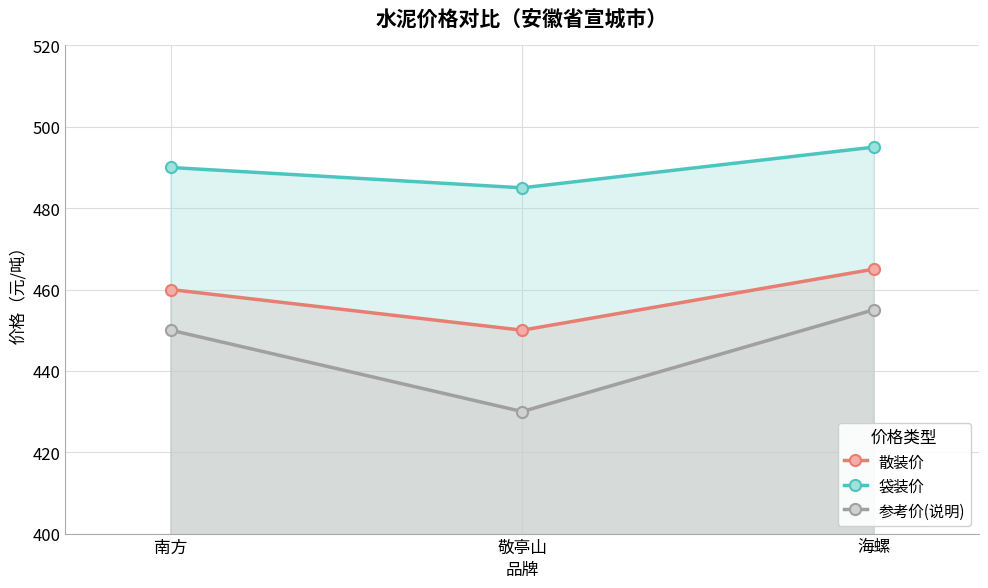

What is the approximate value of 散装价 at 敬亭山?

450